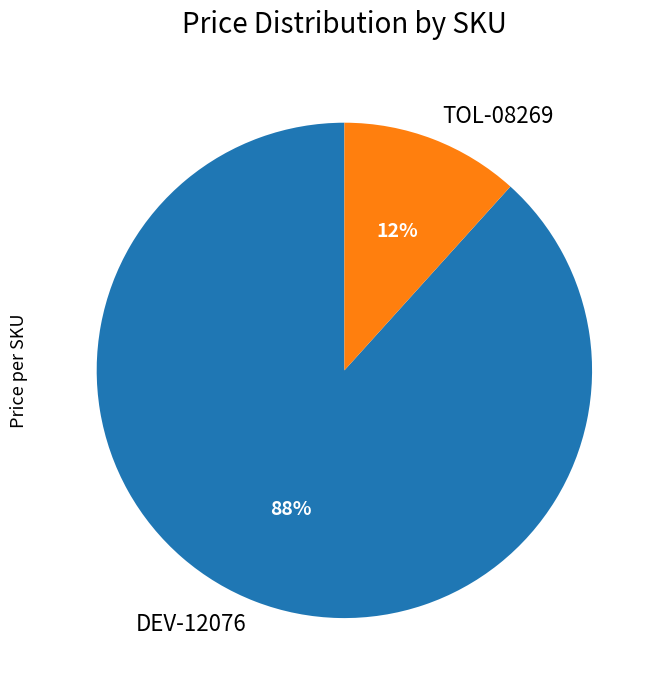

Rank the categories by value from highest to lowest.

DEV-12076, TOL-08269